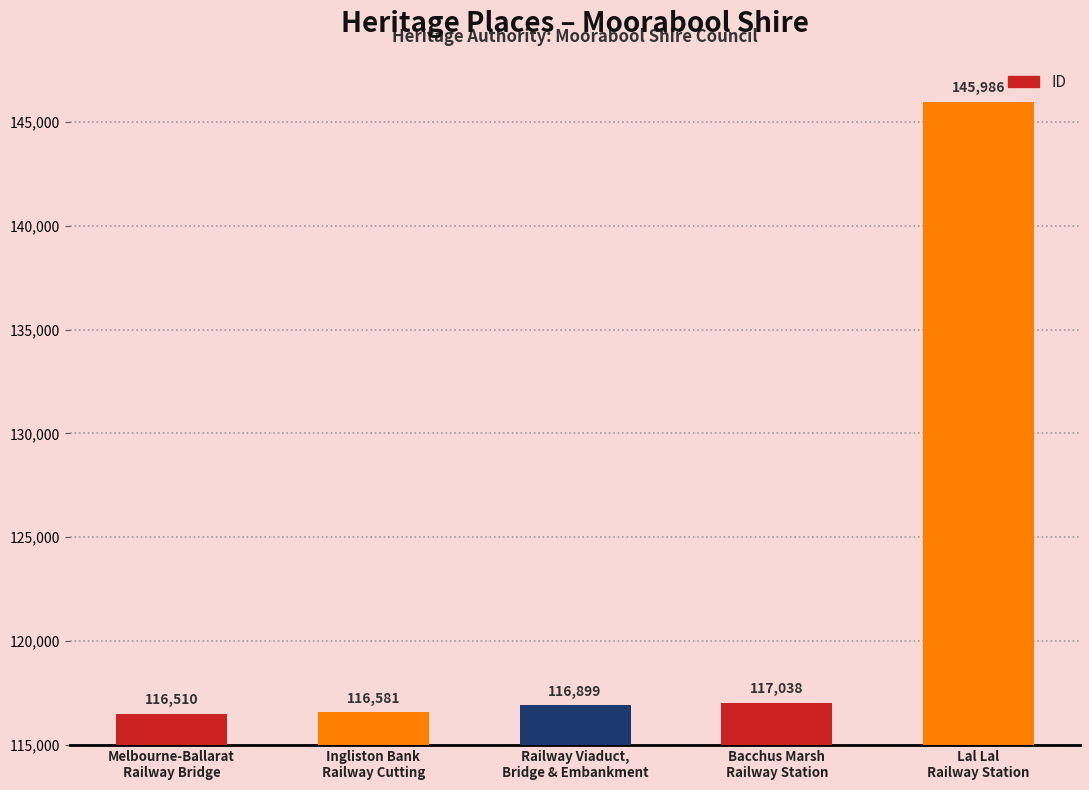

Approximately how many times larger is the value at Ingliston Bank
Railway Cutting compared to Railway Viaduct,
Bridge & Embankment?

1.0